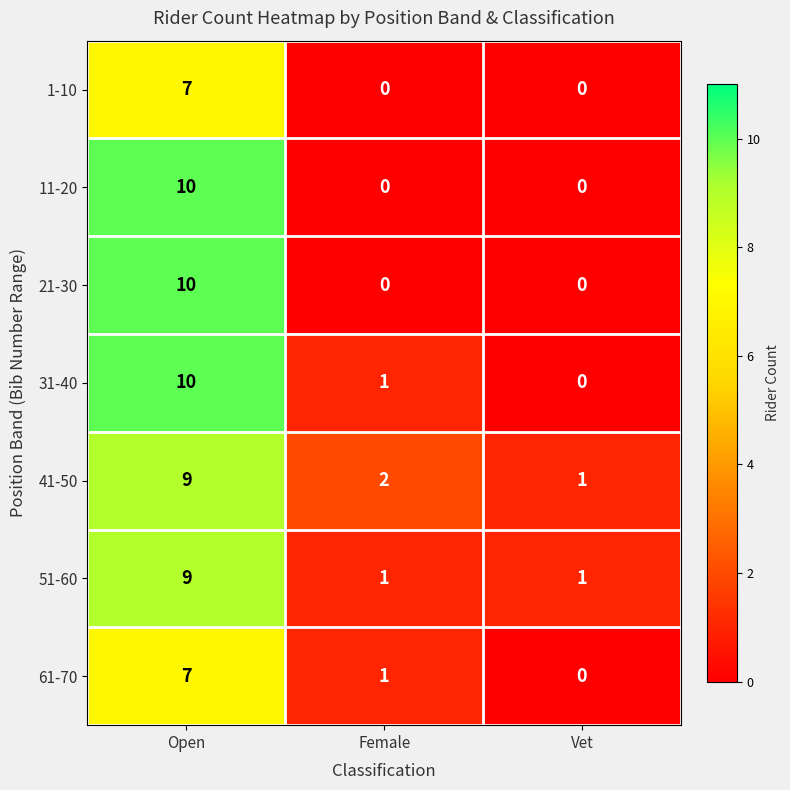

At how many categories does at least one series exceed 0?

3